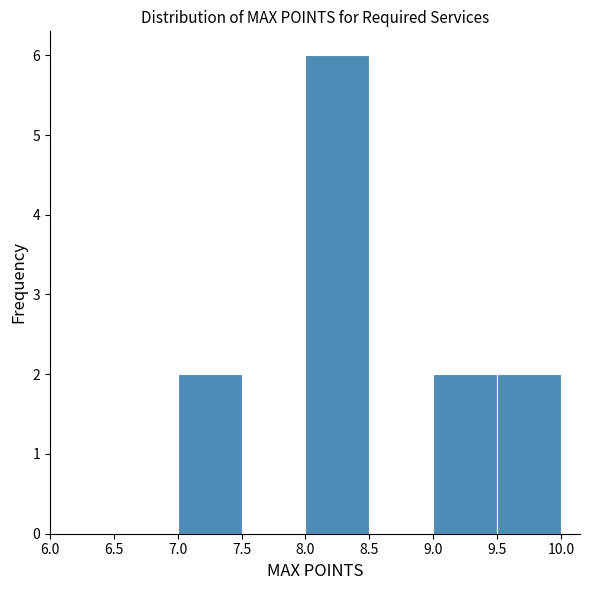

Over which range of the x-axis is the bar tallest?

8.0 to 8.5